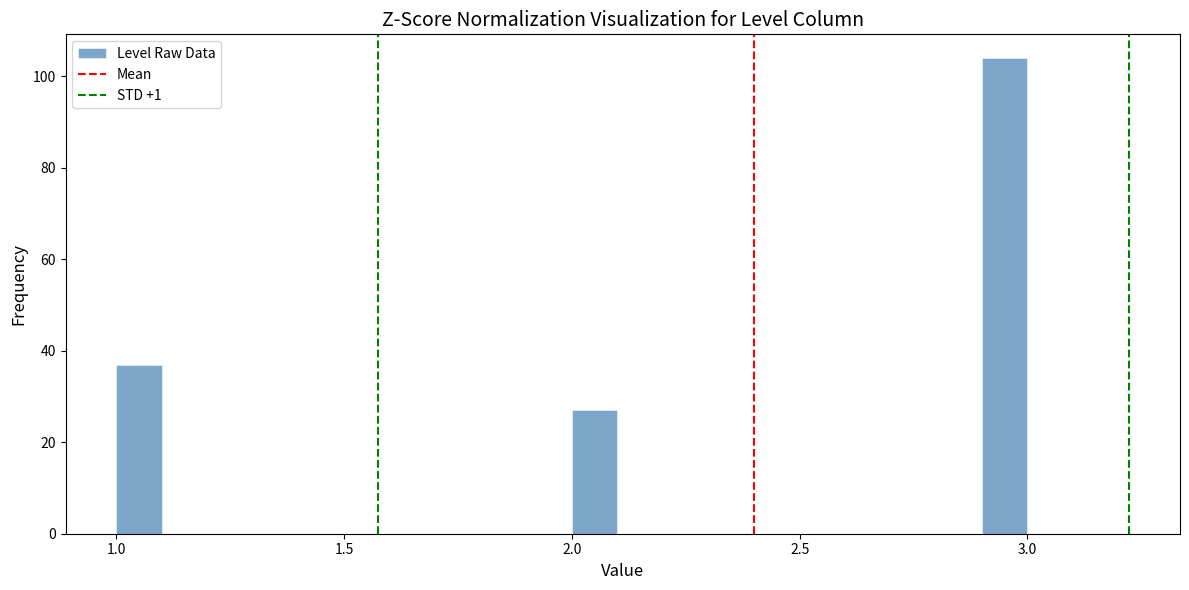

Read against the x-axis, roughly where is the centre of the tallest bar?

2.95